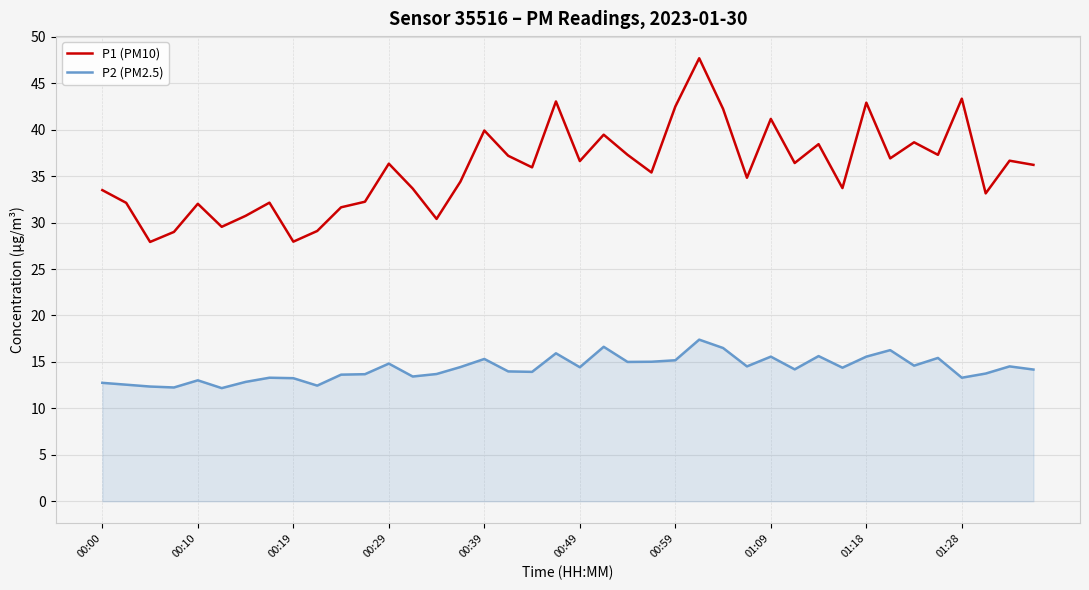

List the series in order of their overall mean, highest first.

P1 (PM10), P2 (PM2.5)